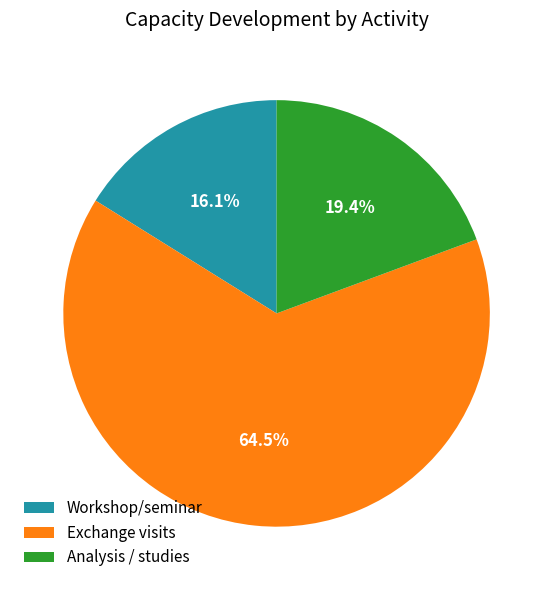

How many segments does this pie chart have?

3